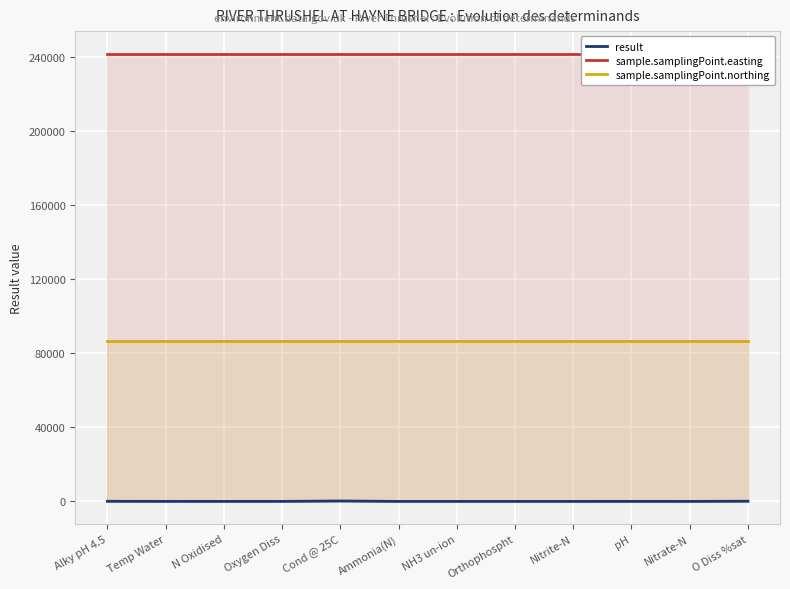

Is it true that sample.samplingPoint.northing equals 86700.0 at Nitrate-N?

True